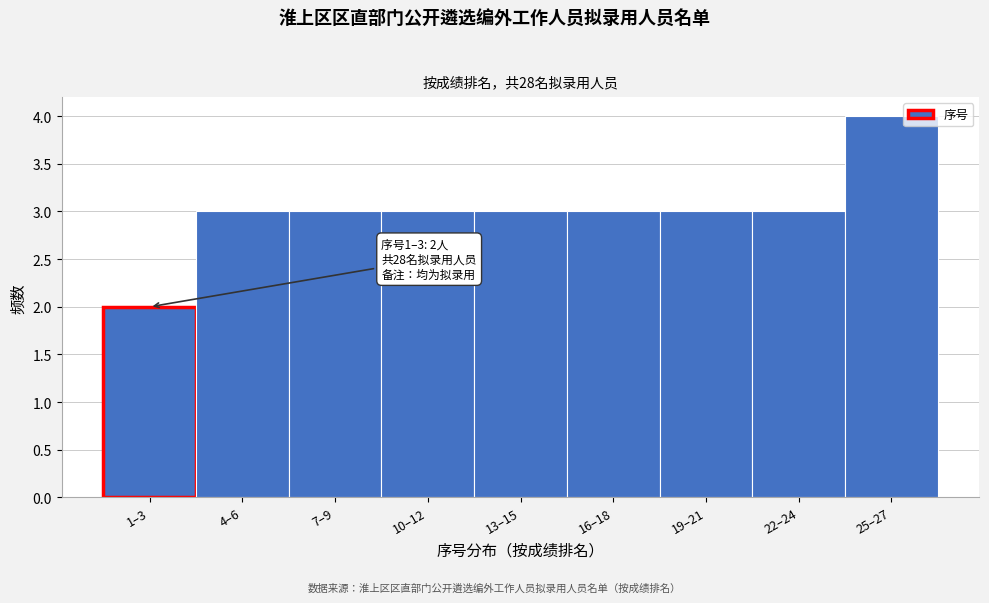

Reading right to left, what are all the values shown in this chart?

25–27=4	22–24=3	19–21=3	16–18=3	13–15=3	10–12=3	7–9=3	4–6=3	1–3=2